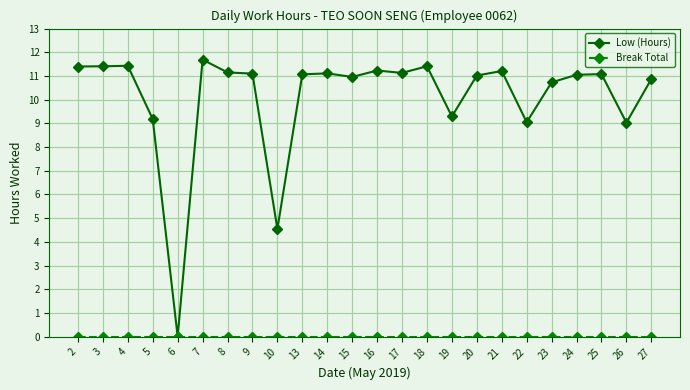

What is the average value of the Low (Hours) series?

10.1